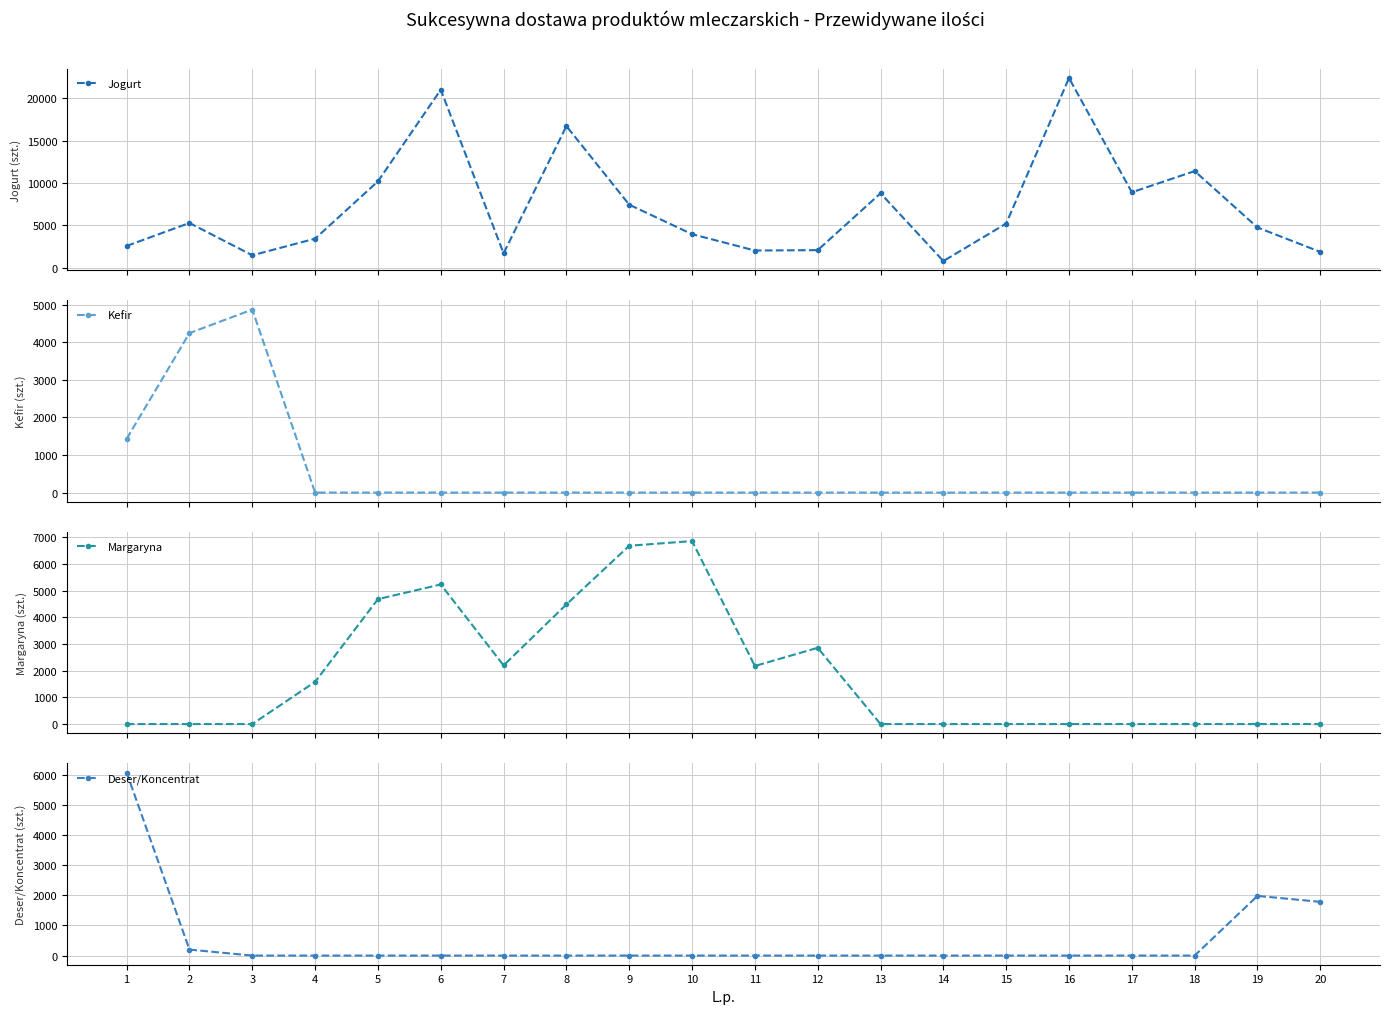

Which category has the highest value in the Jogurt series?

16